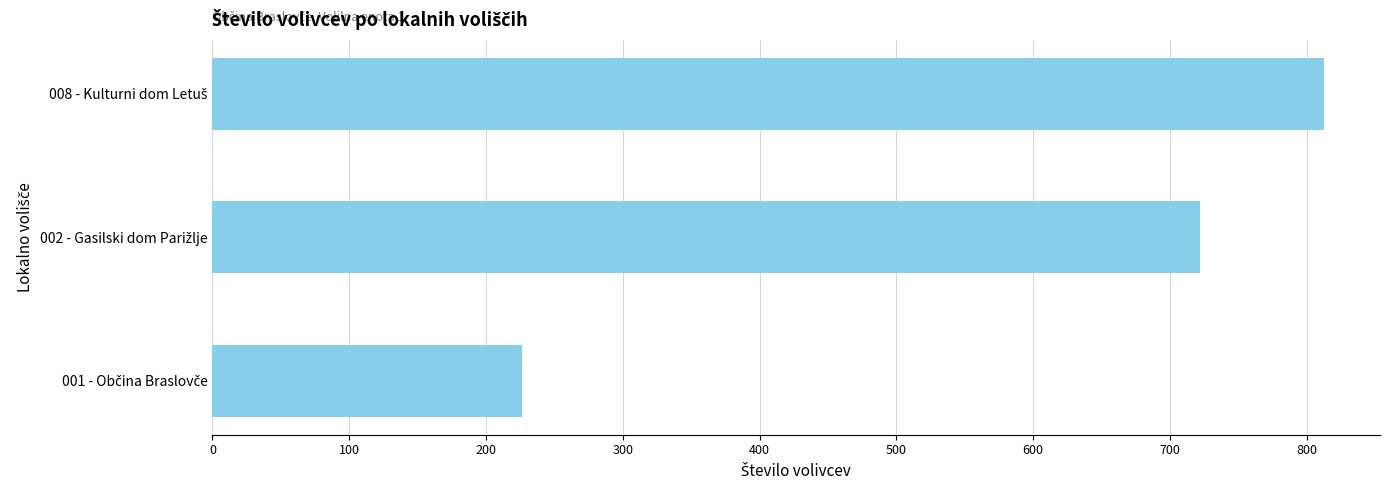

What is the minimum value shown in the chart?

226